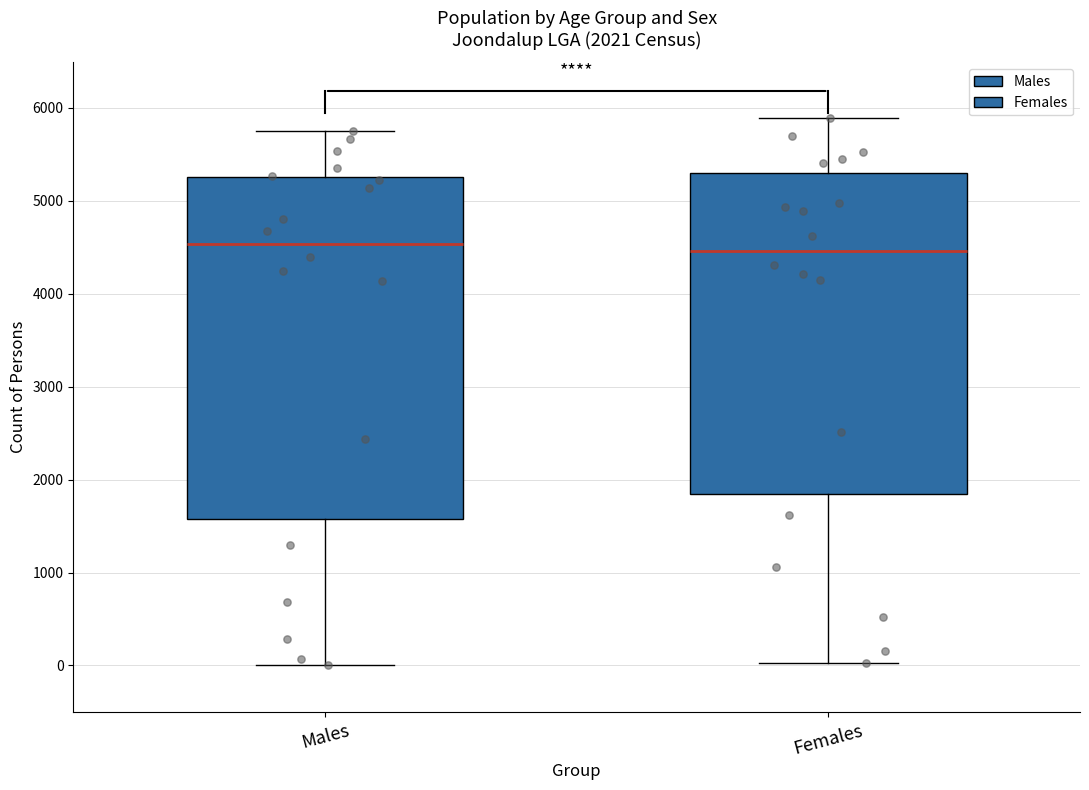

Comparing the boxes themselves (not the whiskers), which one is the tallest?

Males